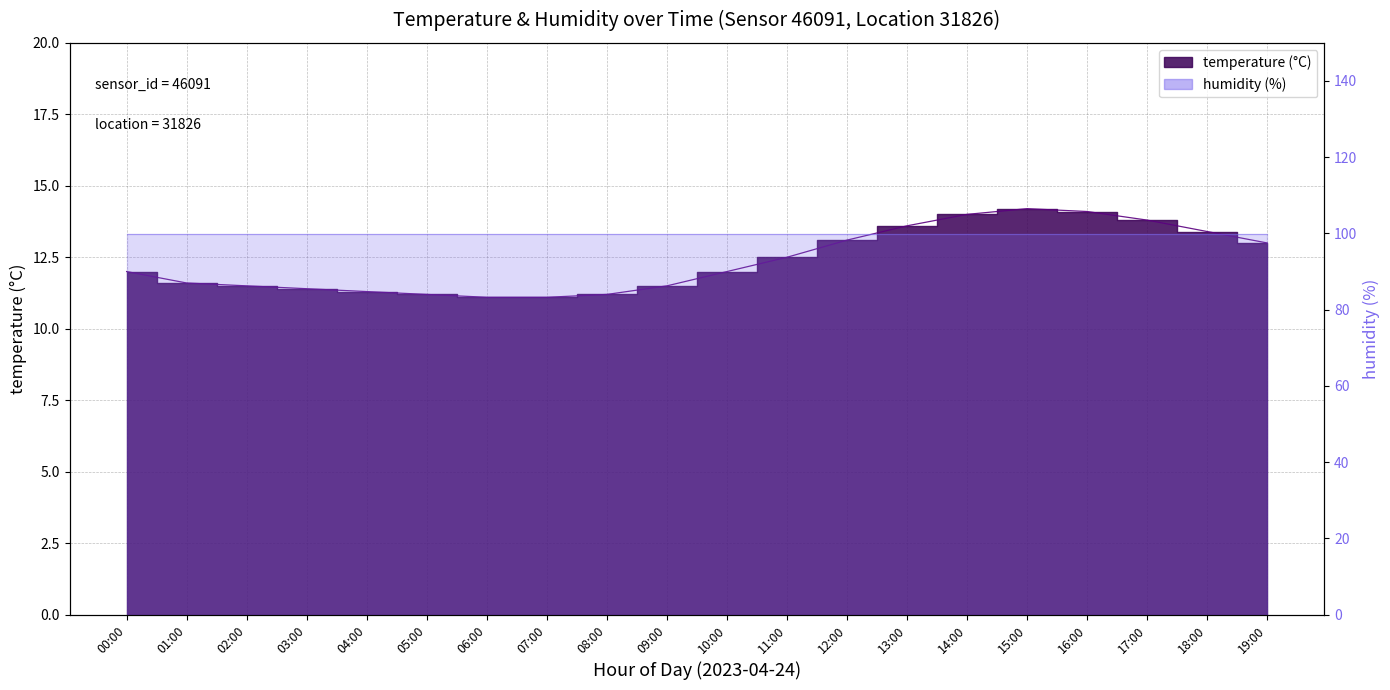

Reading left to right, extract all data points from this chart.

00:00=12.0	01:00=11.6	02:00=11.5	03:00=11.4	04:00=11.3	05:00=11.2	06:00=11.1	07:00=11.1	08:00=11.2	09:00=11.5	10:00=12.0	11:00=12.5	12:00=13.1	13:00=13.6	14:00=14.0	15:00=14.2	16:00=14.1	17:00=13.8	18:00=13.4	19:00=13.0